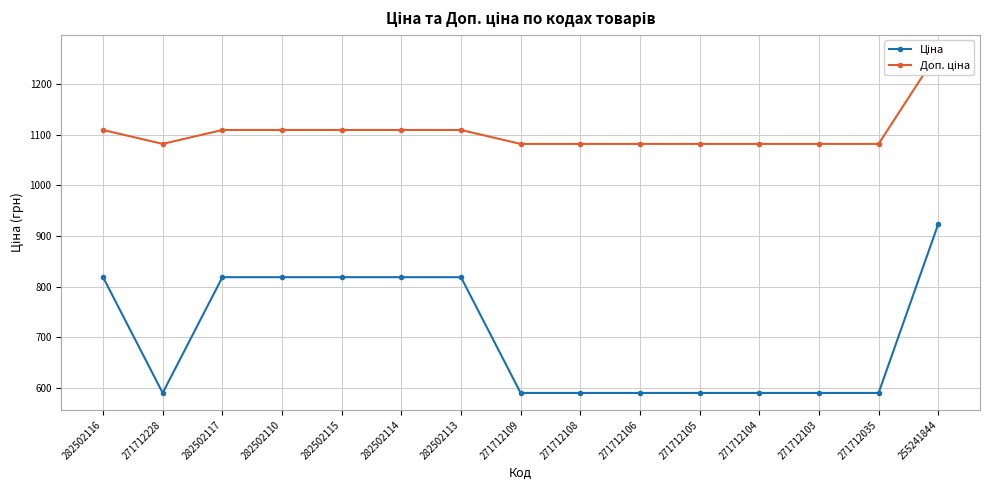

How many interior local valleys does the Доп. ціна series have?

1